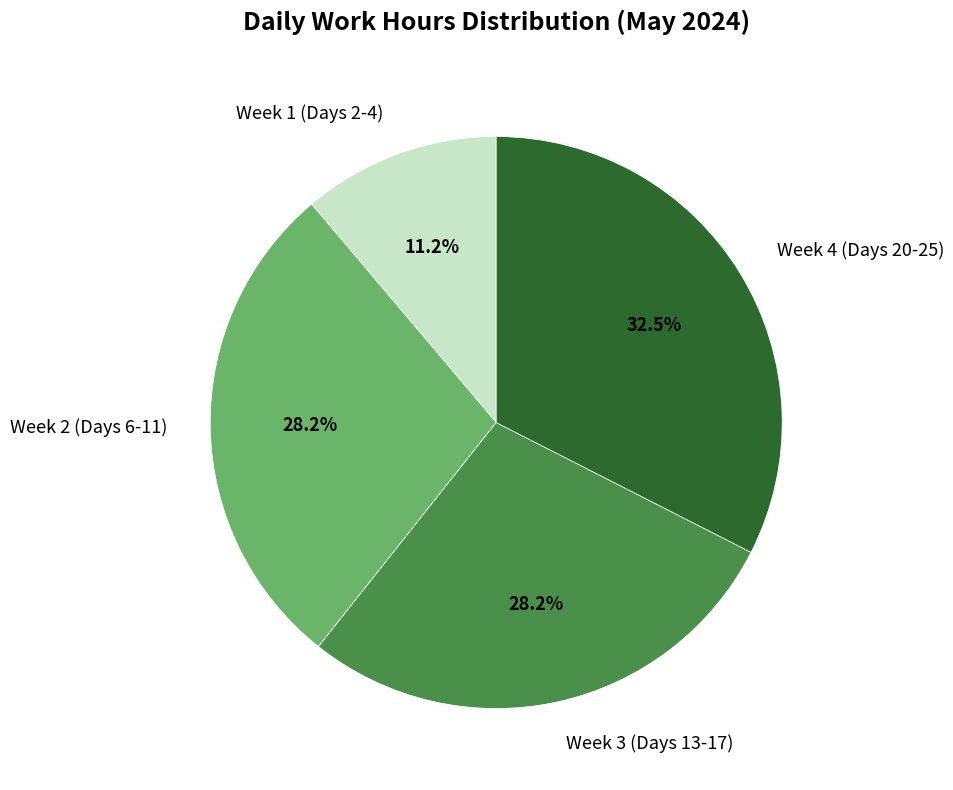

Is there any slice that represents more than half of the pie?

No